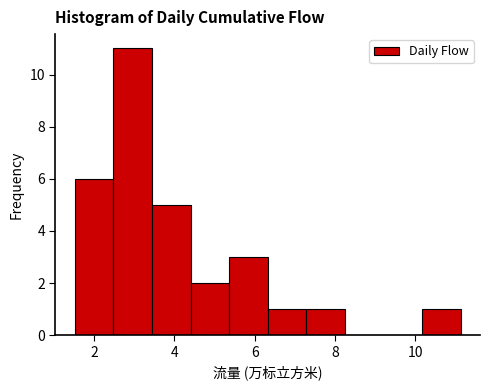

Over which range of the x-axis is the bar tallest?

2.4 to 3.4